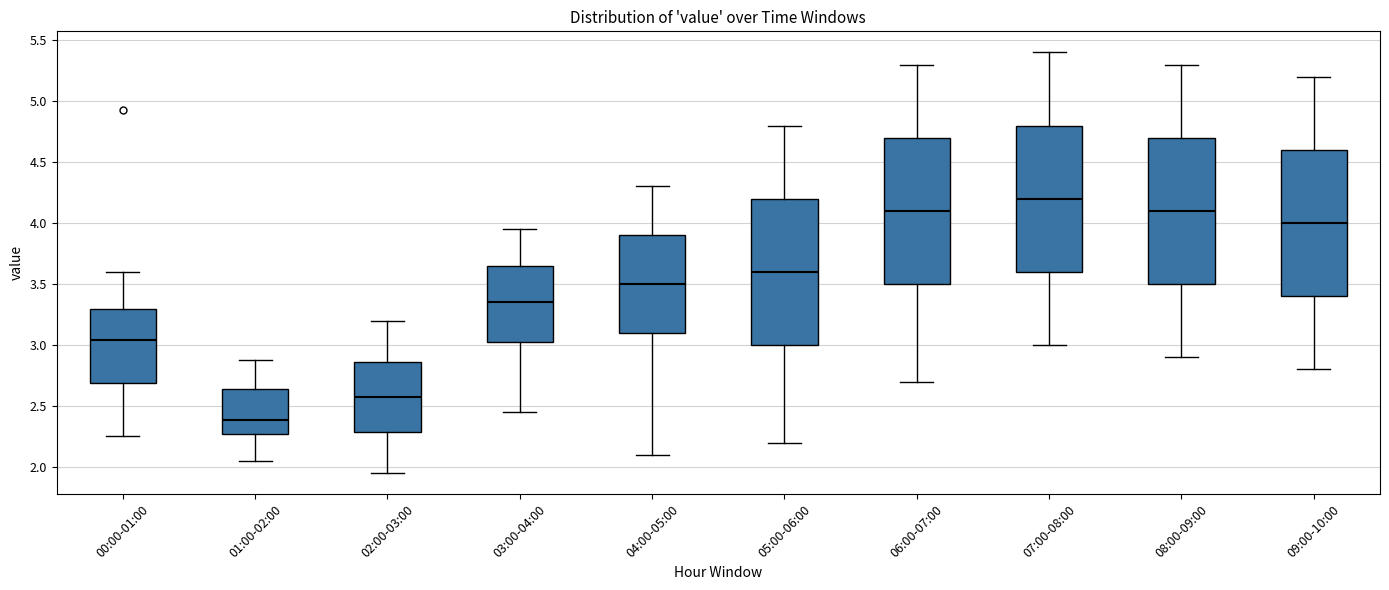

Where is the lower edge of the box for 09:00-10:00 on the y-axis? The values are not printed on the chart, so give them approximately, as read against the axis.

3.40